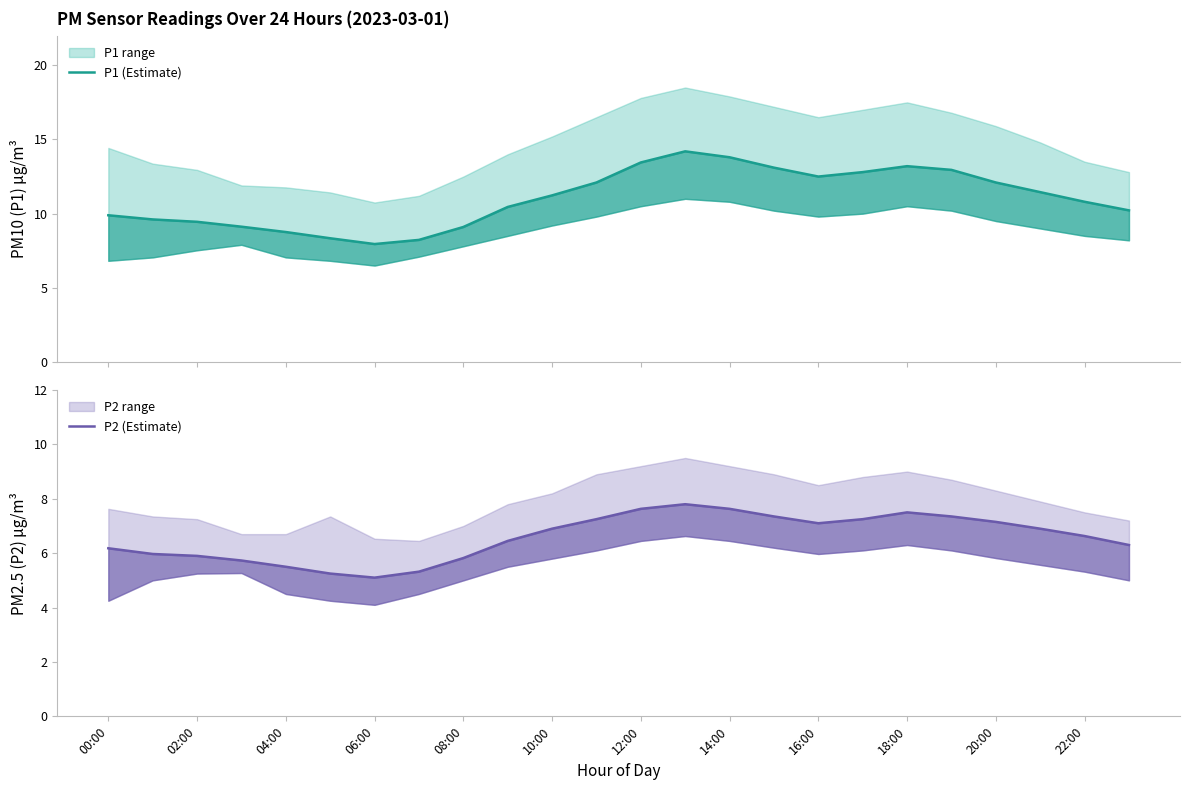

The value of P1 (Estimate) at 02:00 is 16.8. True or false?

False